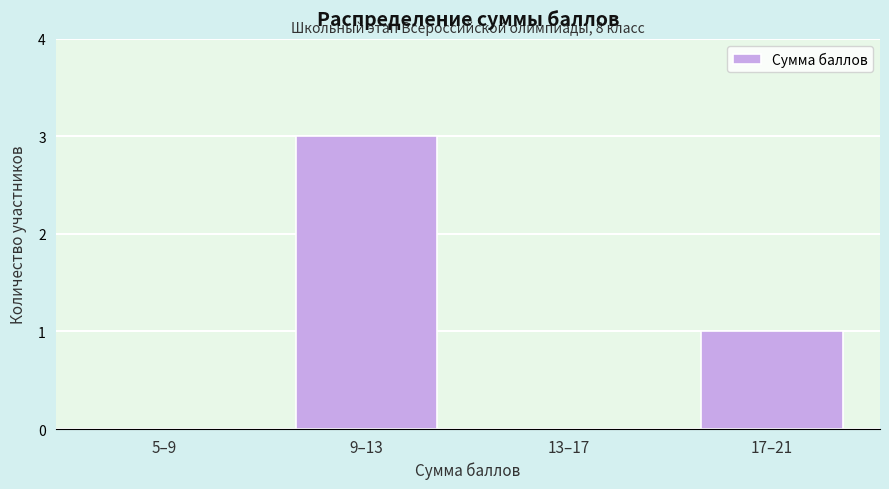

Reading left to right, transcribe all the data shown in this chart.

5–9=0	9–13=3	13–17=0	17–21=1